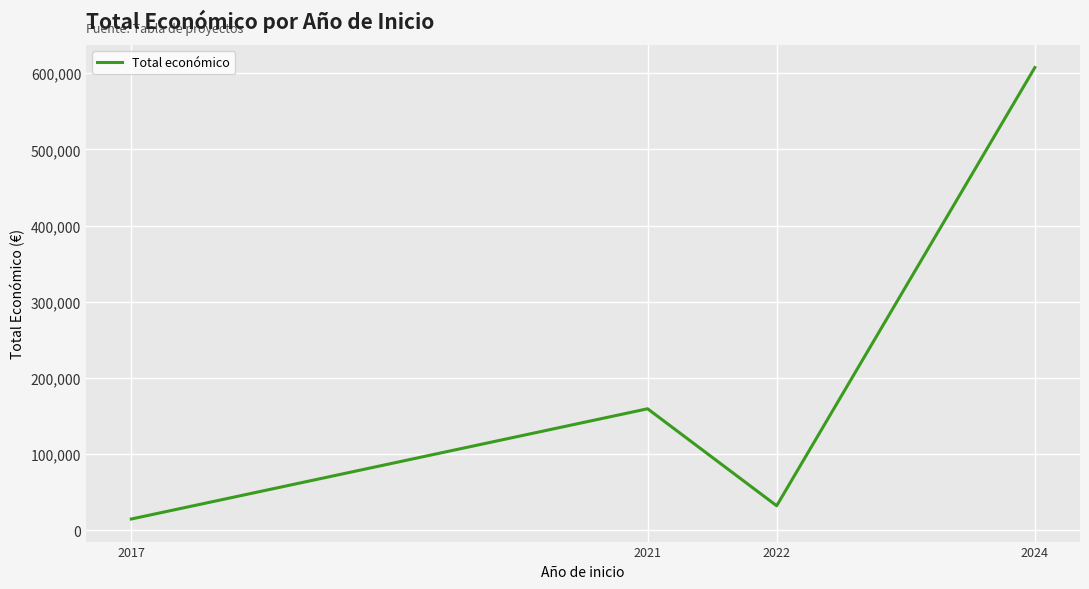

True or false: there are more than 1 points higher than both neighbors.

False